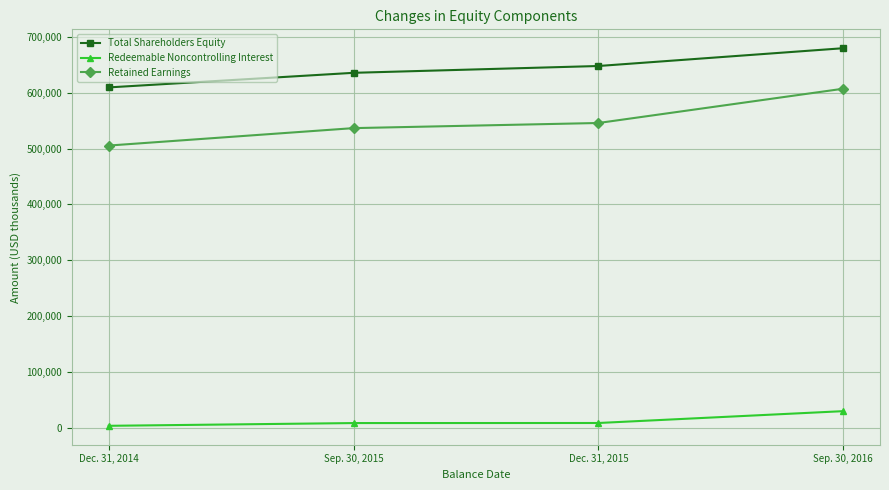

What is the lowest value of the Retained Earnings series?

505394